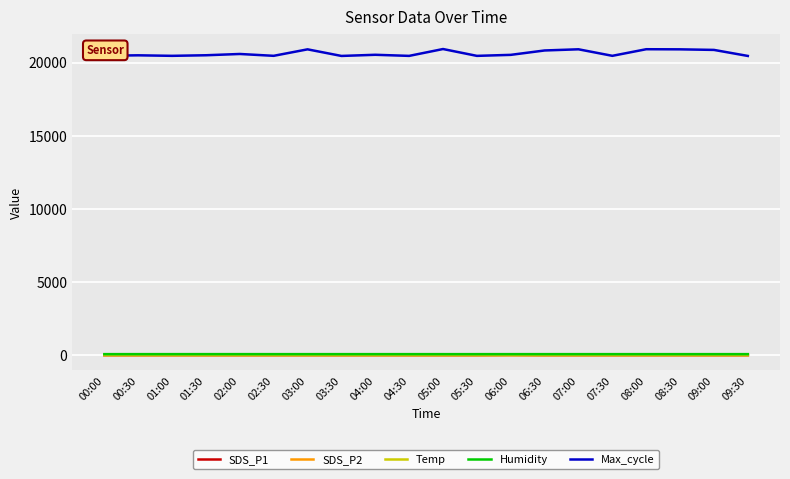

The value of Max_cycle at 06:00 is 20525.0. True or false?

True